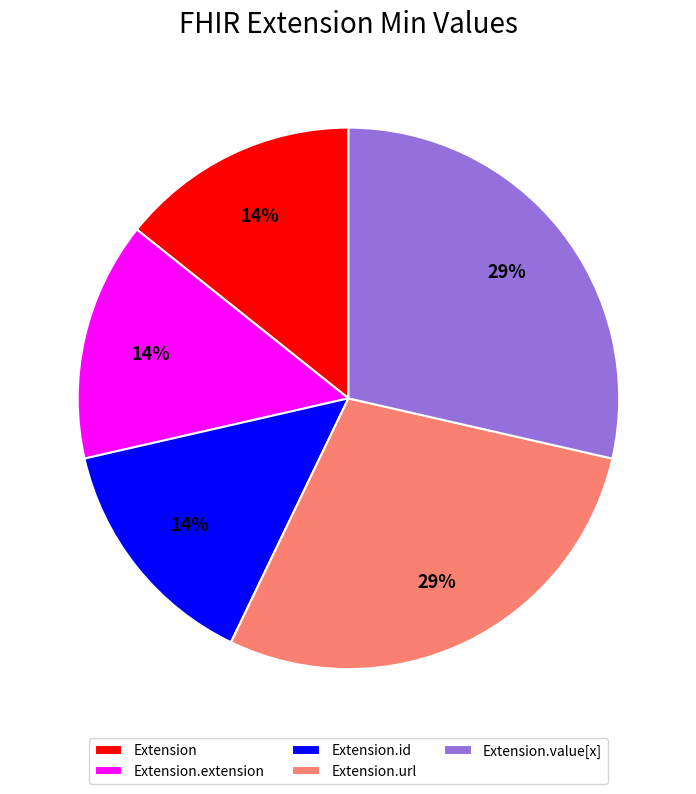

How many segments does this pie chart have?

5